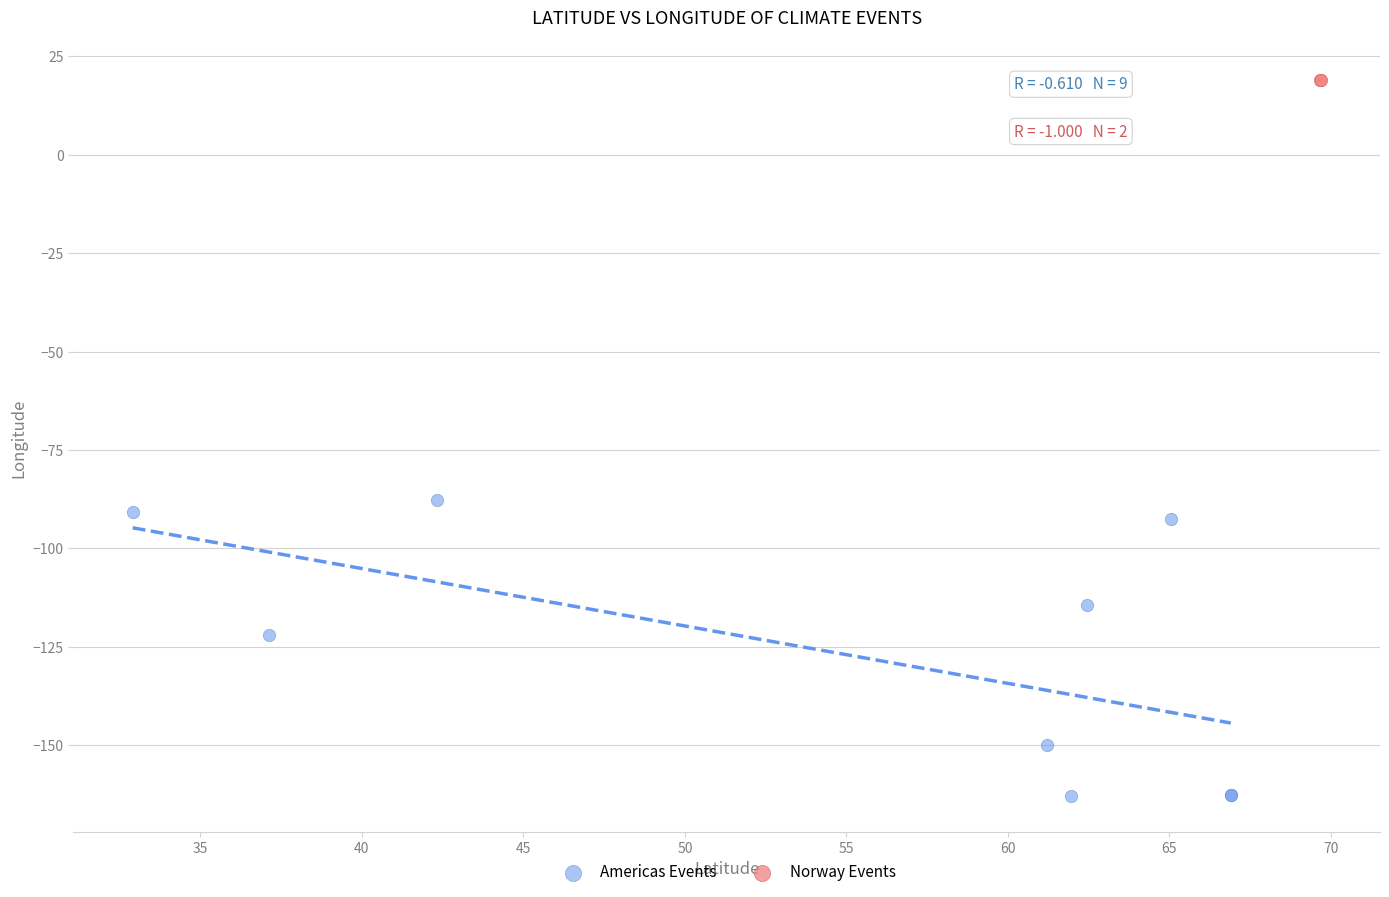

Which series reaches the minimum Y coordinate?

Americas Events